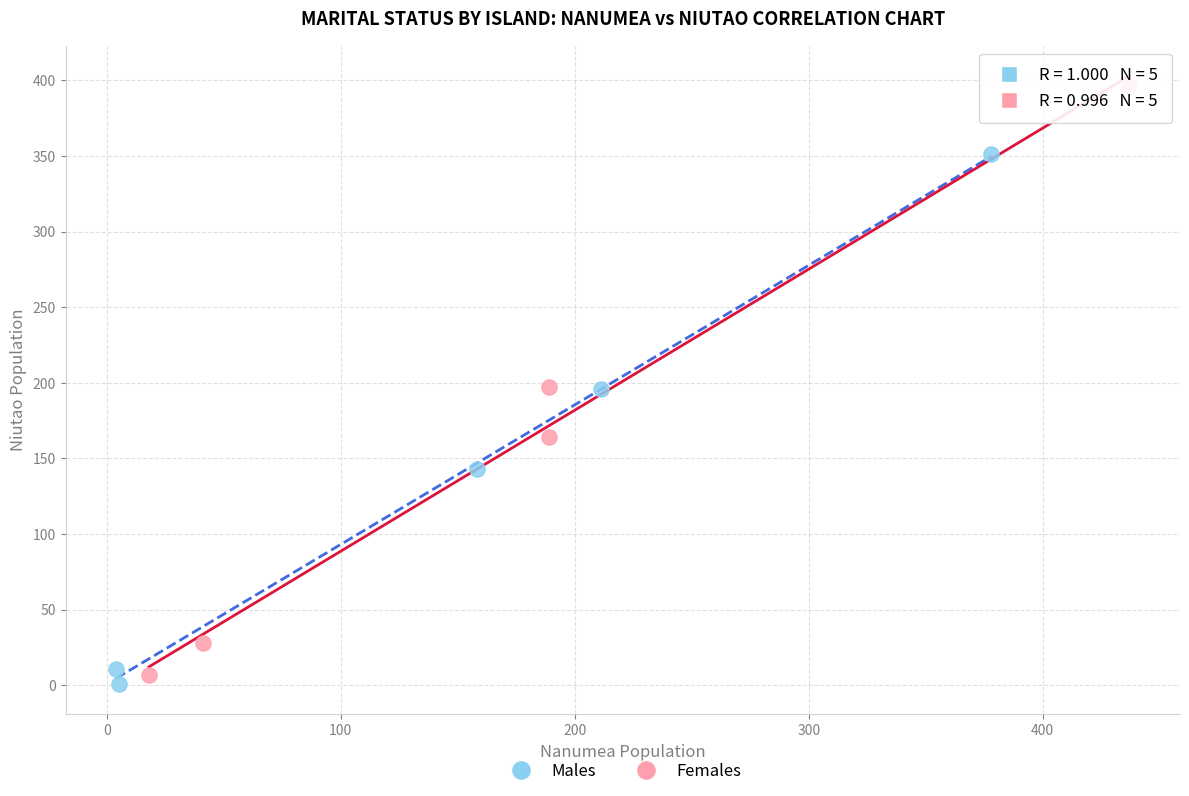

Which series contains the highest Y value?

Females